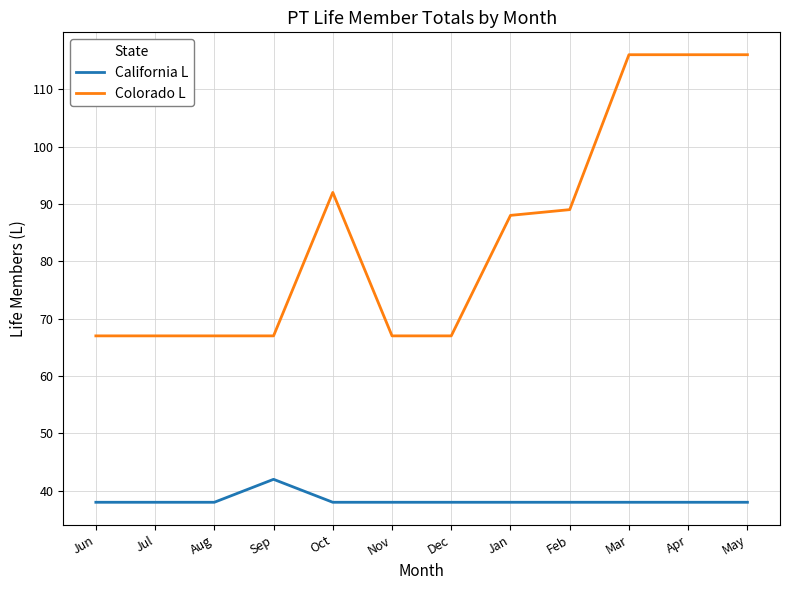

What position from the left is Dec?

7